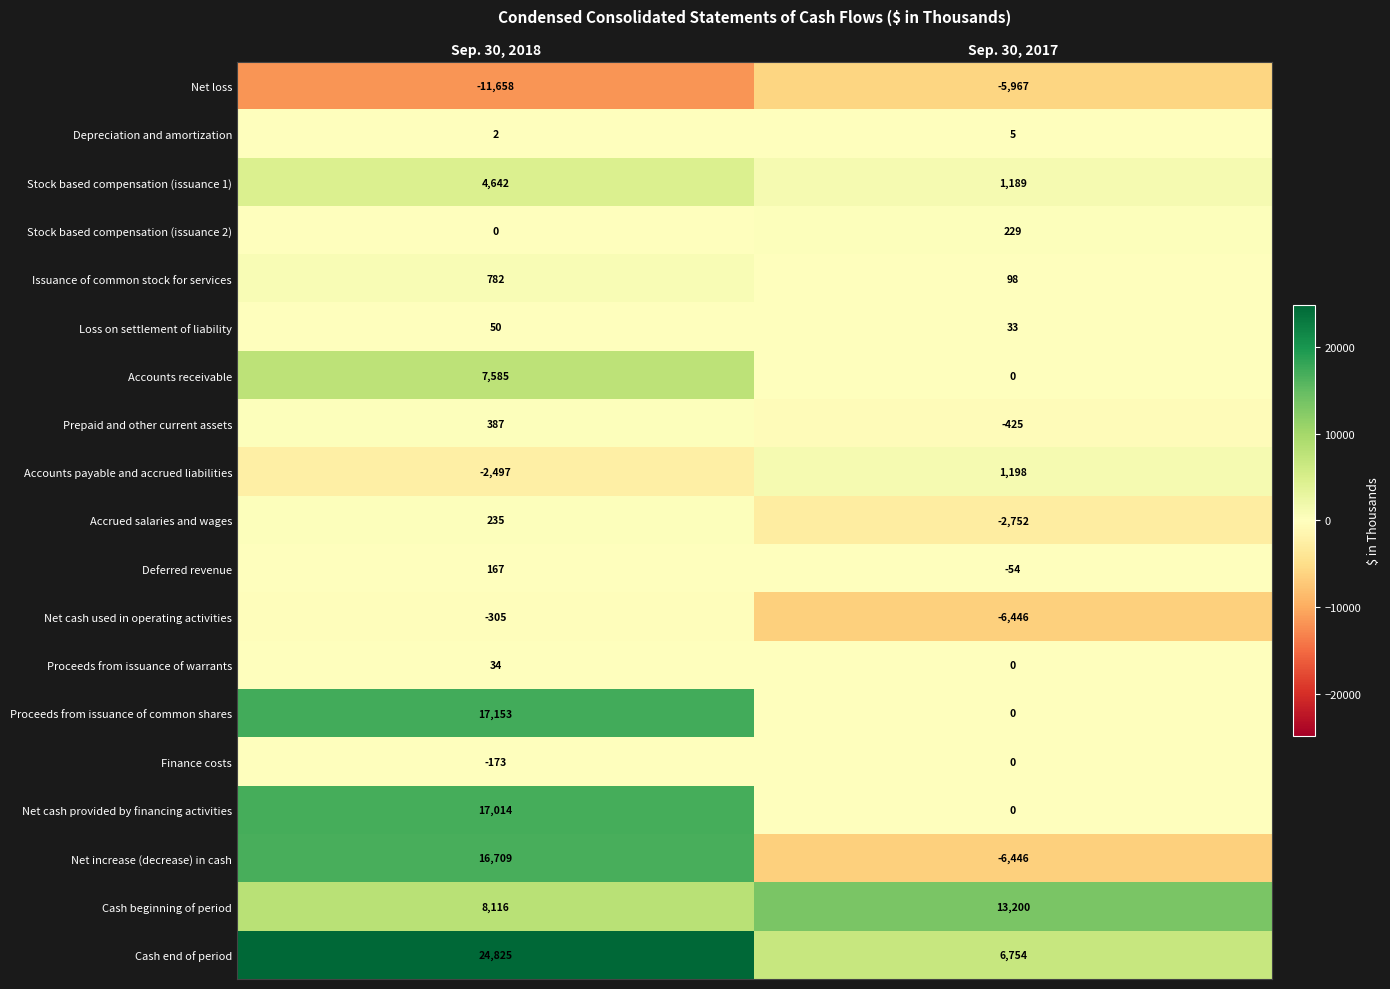

What is the spread (max minus min) of values at Sep. 30, 2018?

36483